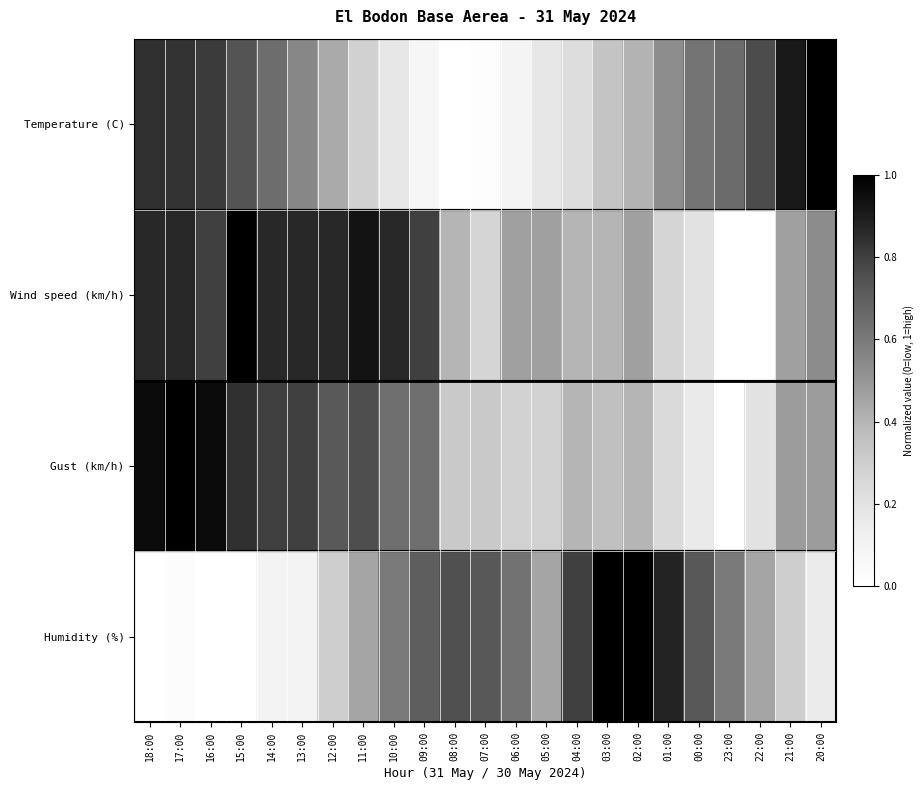

At which category is the sum across all series the highest?

17:00